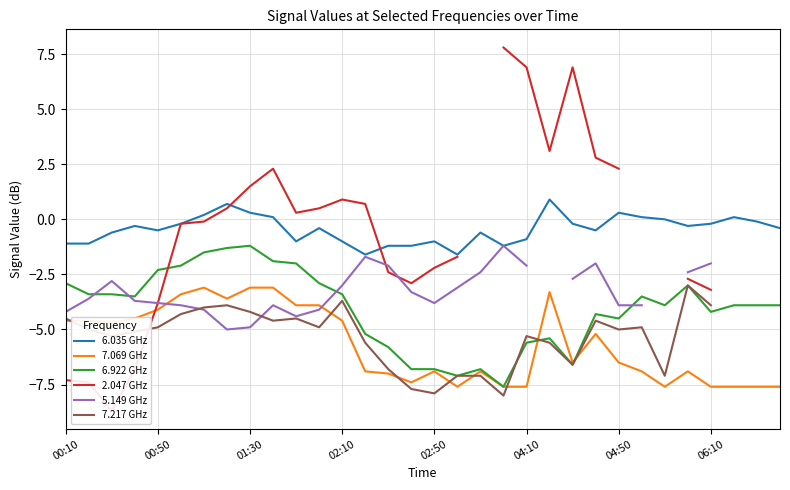

At which label does 7.069 GHz reach its minimum?

17